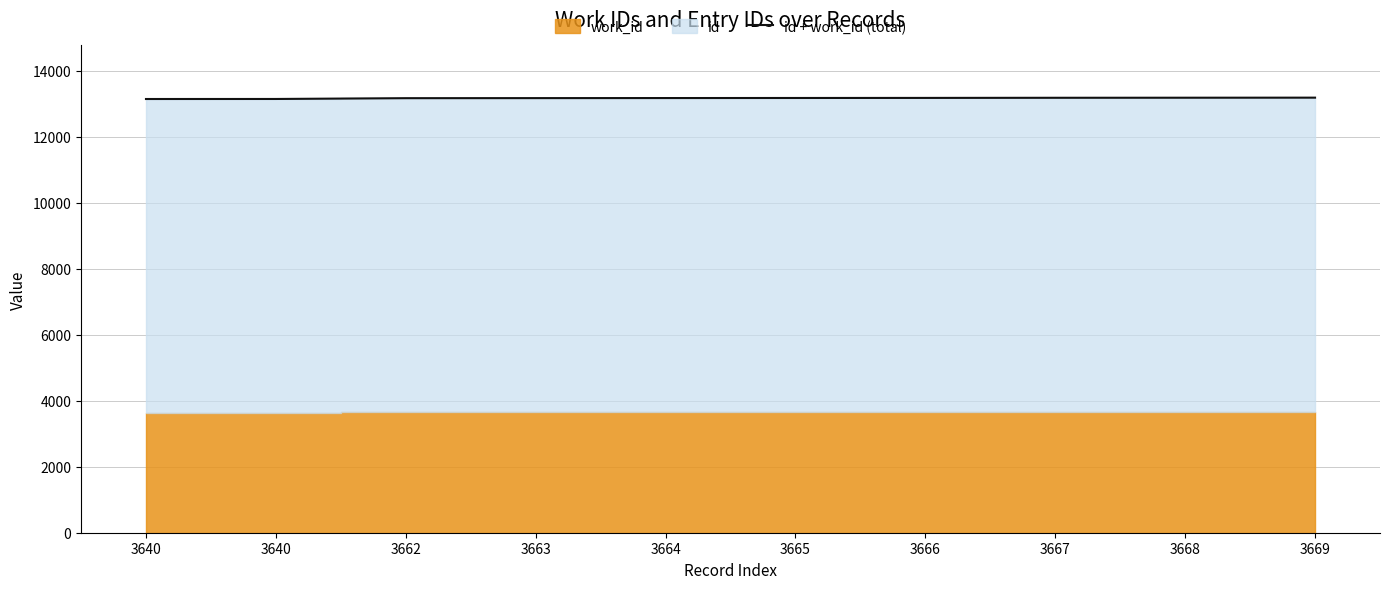

How many lines are shown in the chart?

1